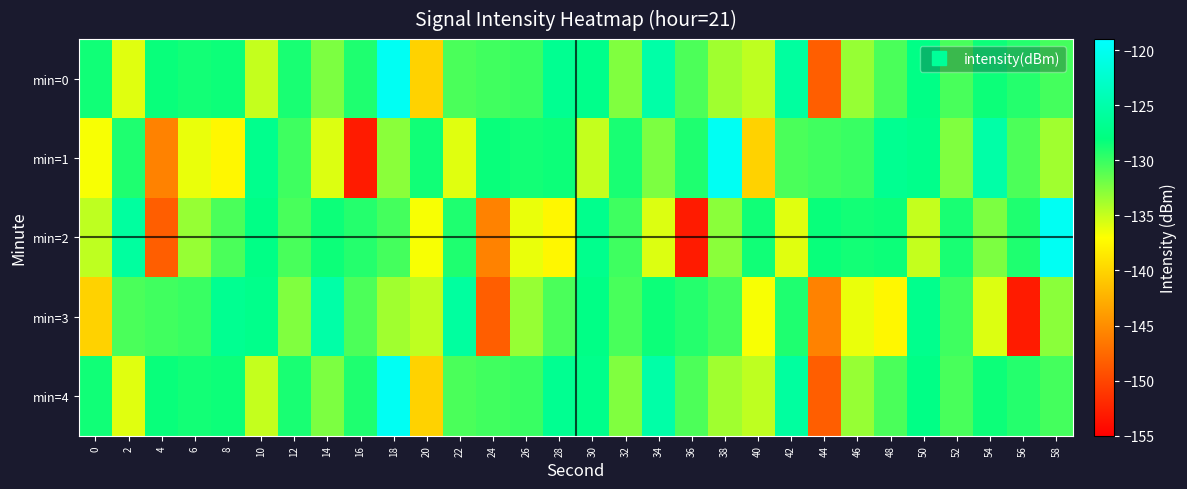

Which series has the widest spread of values?

min=1